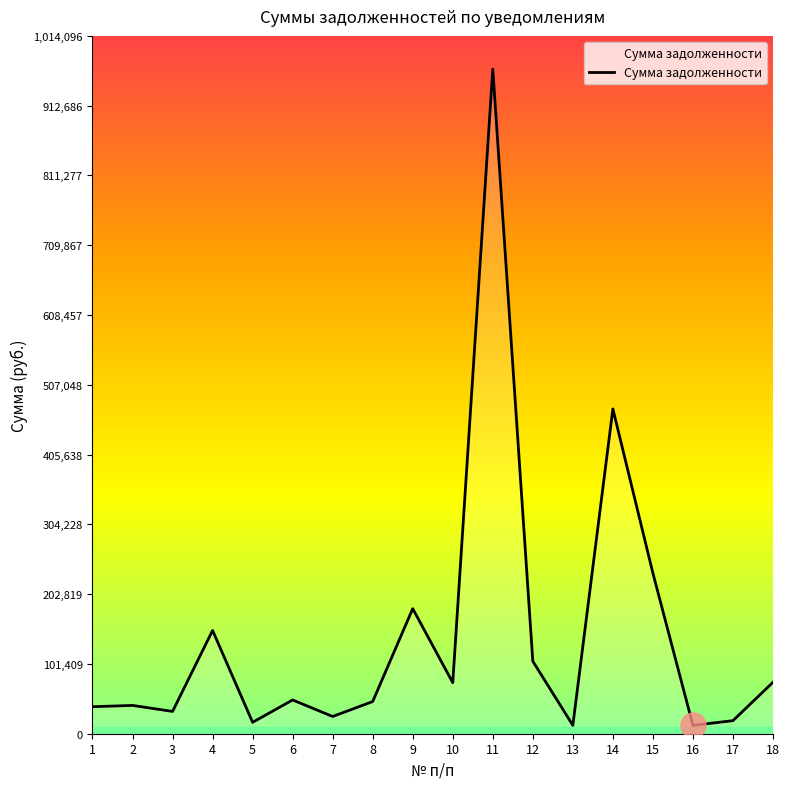

True or false: the data shows 49046.7 at 6.

True